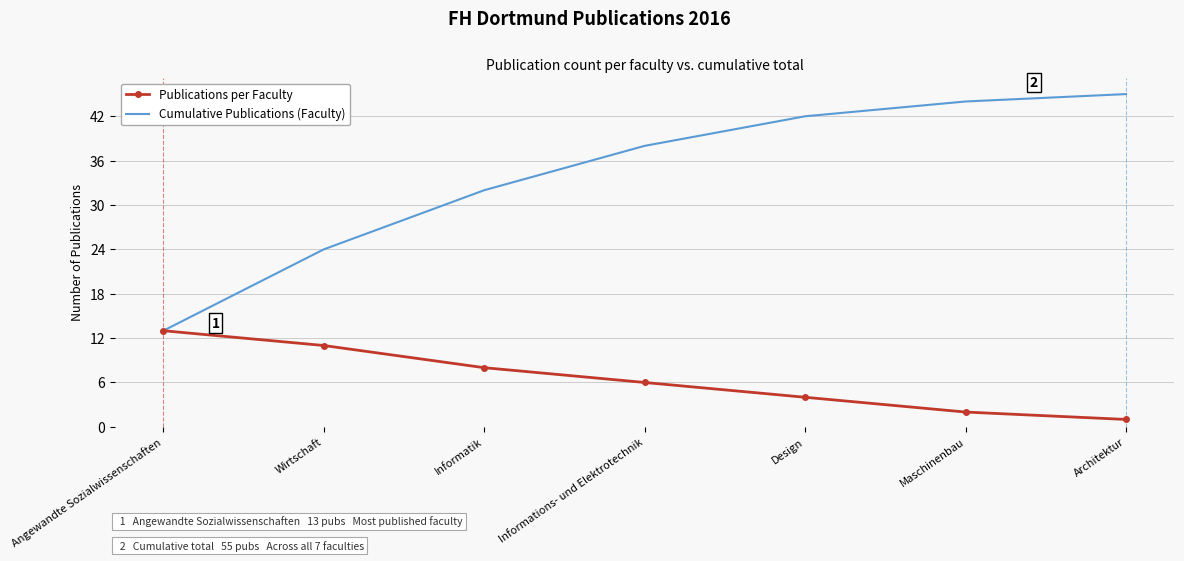

What are all the series names shown in the legend?

Publications per Faculty, Cumulative Publications (Faculty)